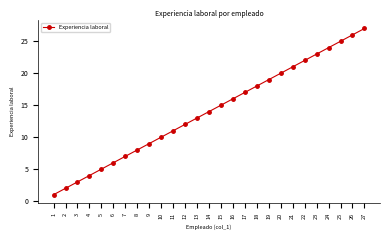

Reading right to left, list all the values displayed in this chart.

27=27	26=26	25=25	24=24	23=23	22=22	21=21	20=20	19=19	18=18	17=17	16=16	15=15	14=14	13=13	12=12	11=11	10=10	9=9	8=8	7=7	6=6	5=5	4=4	3=3	2=2	1=1